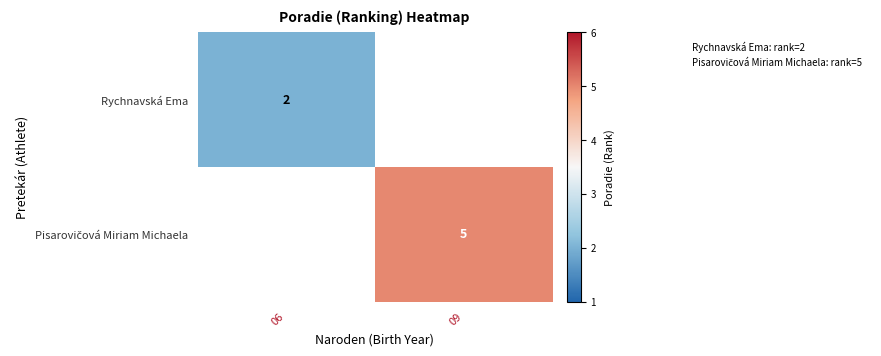

True or false: Rychnavská Ema has a value of 1 at 06.

False